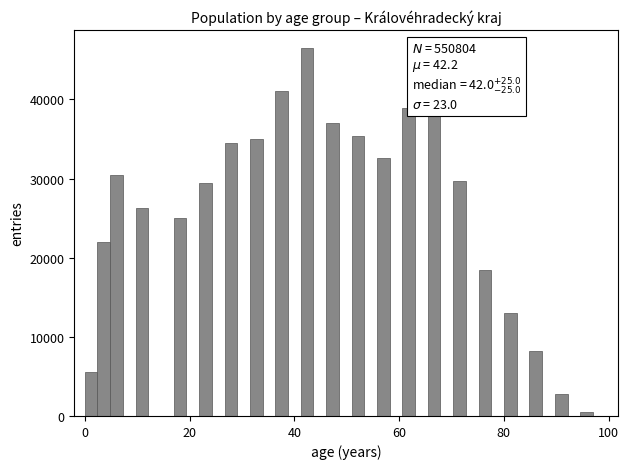

Around what value on the x-axis is the tallest bar? Give the approximate position of its centre, as read against the axis.

42